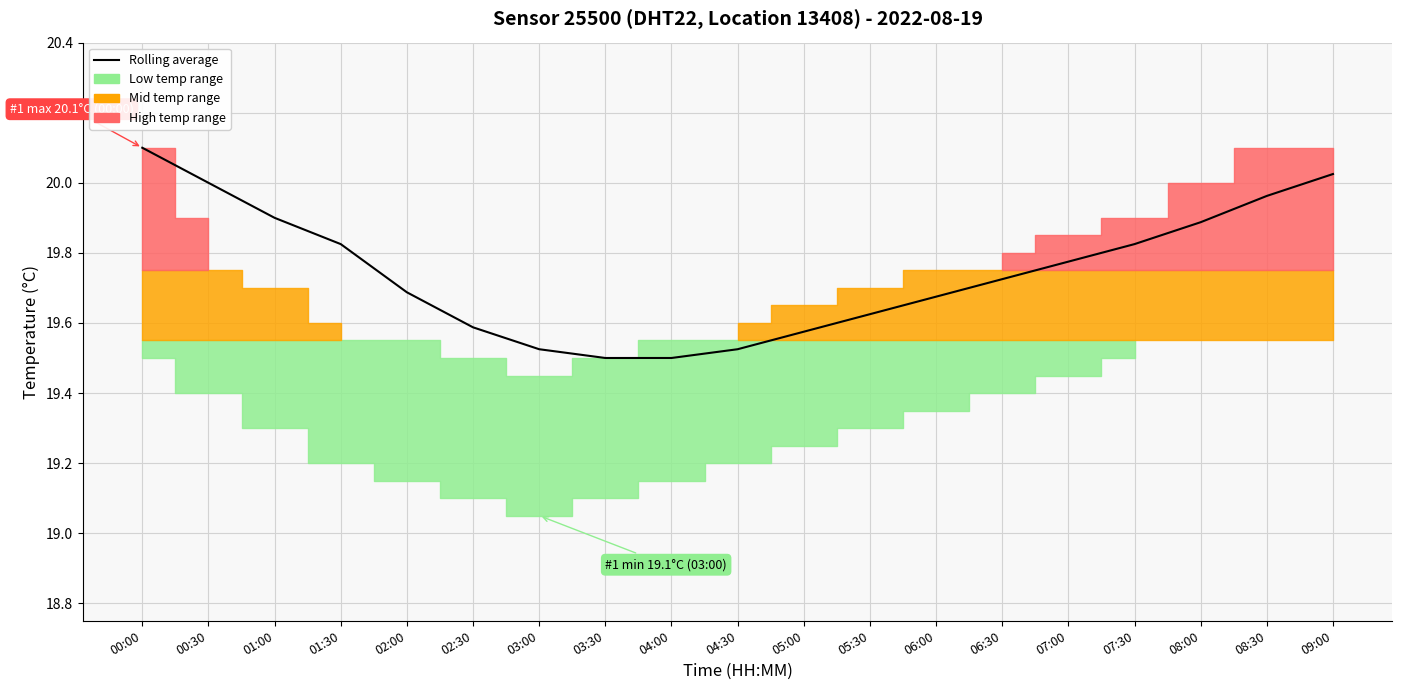

Reading right to left, list all the values displayed in this chart.

20.0	20.0	19.9	19.8	19.8	19.7	19.7	19.6	19.6	19.5	19.5	19.5	19.5	19.6	19.7	19.8	19.9	20.0	20.1